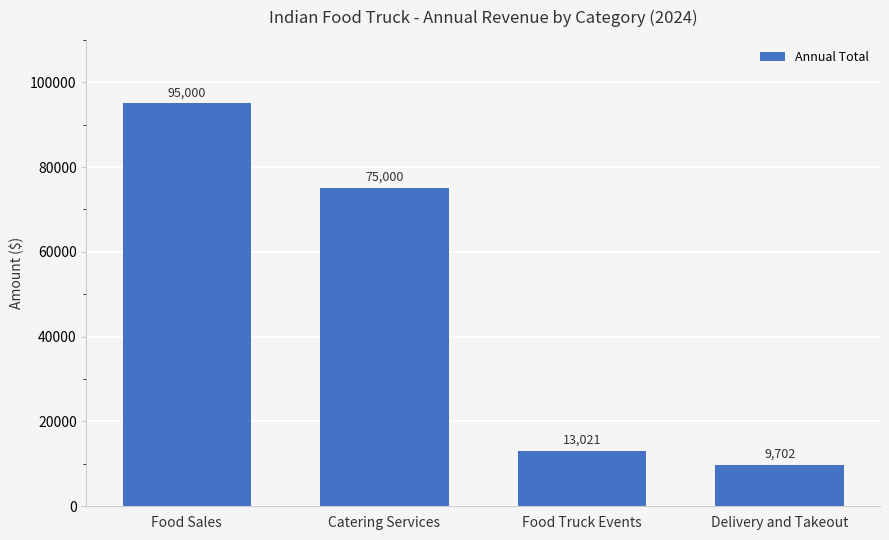

What is the change in value from Catering Services to Delivery and Takeout?

-65298